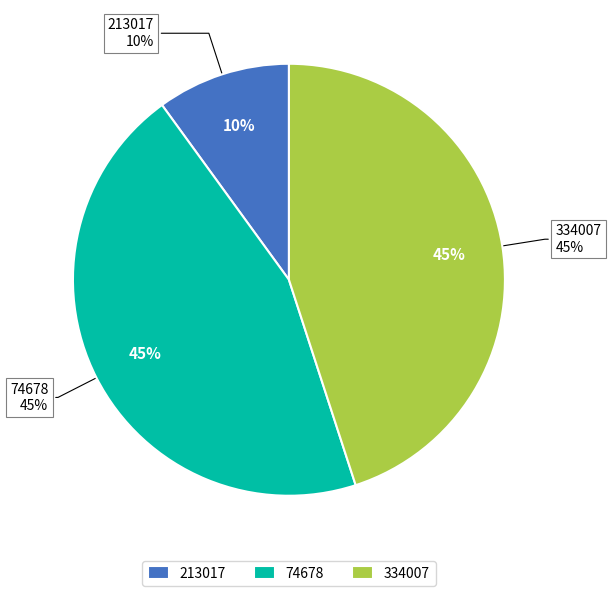

Is there a majority slice in this chart?

No